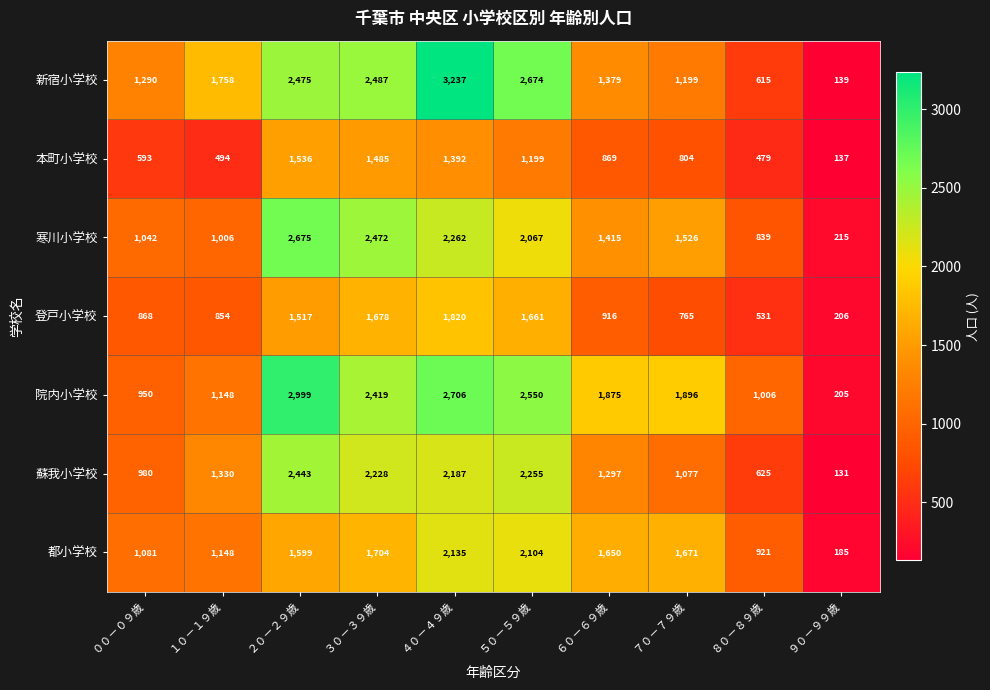

Where does the 寒川小学校 series first go above 1526?

２０－２９歳